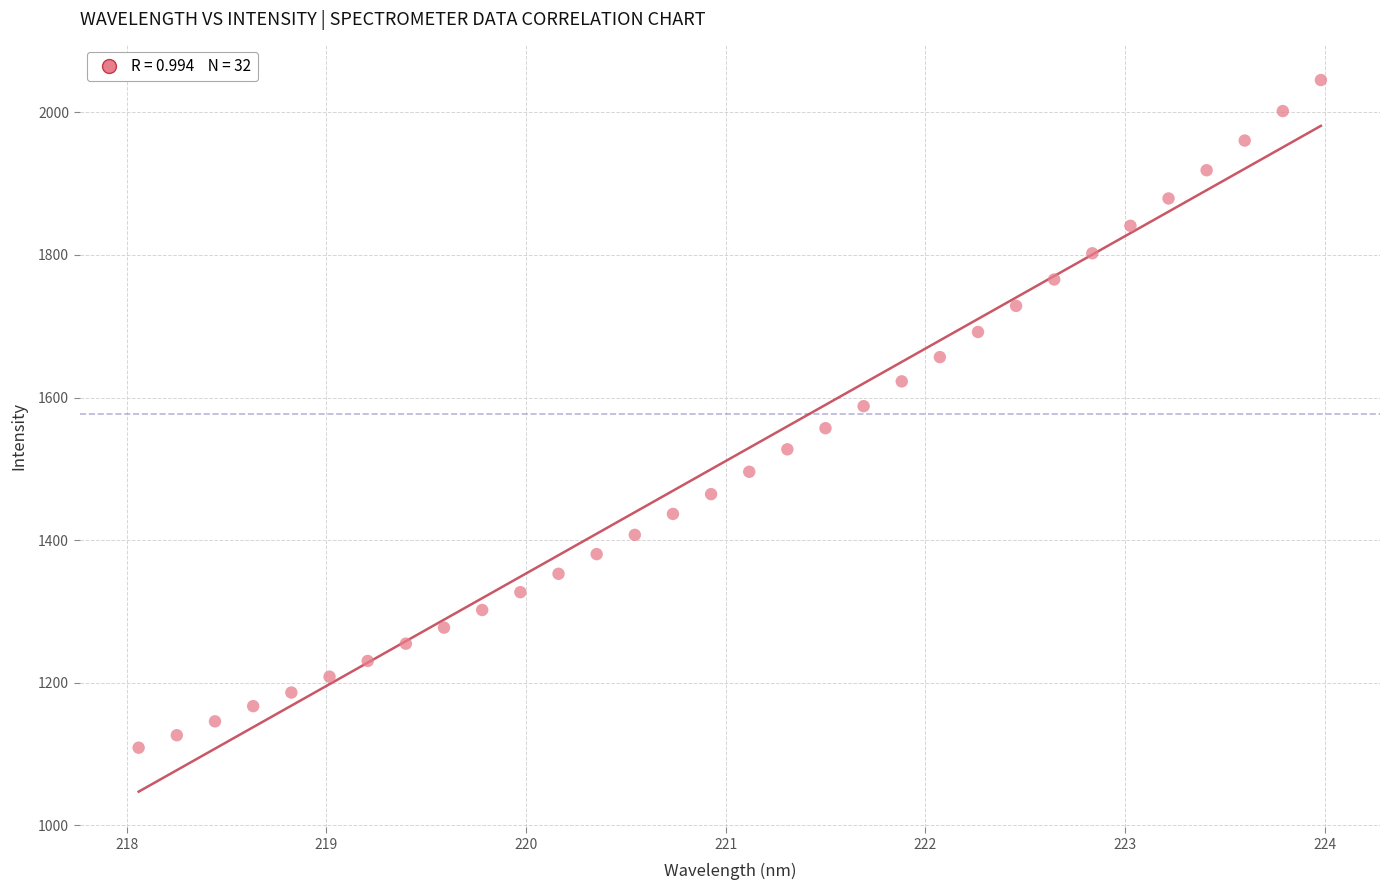

What is the range of Y values (max minus min)?

936.3